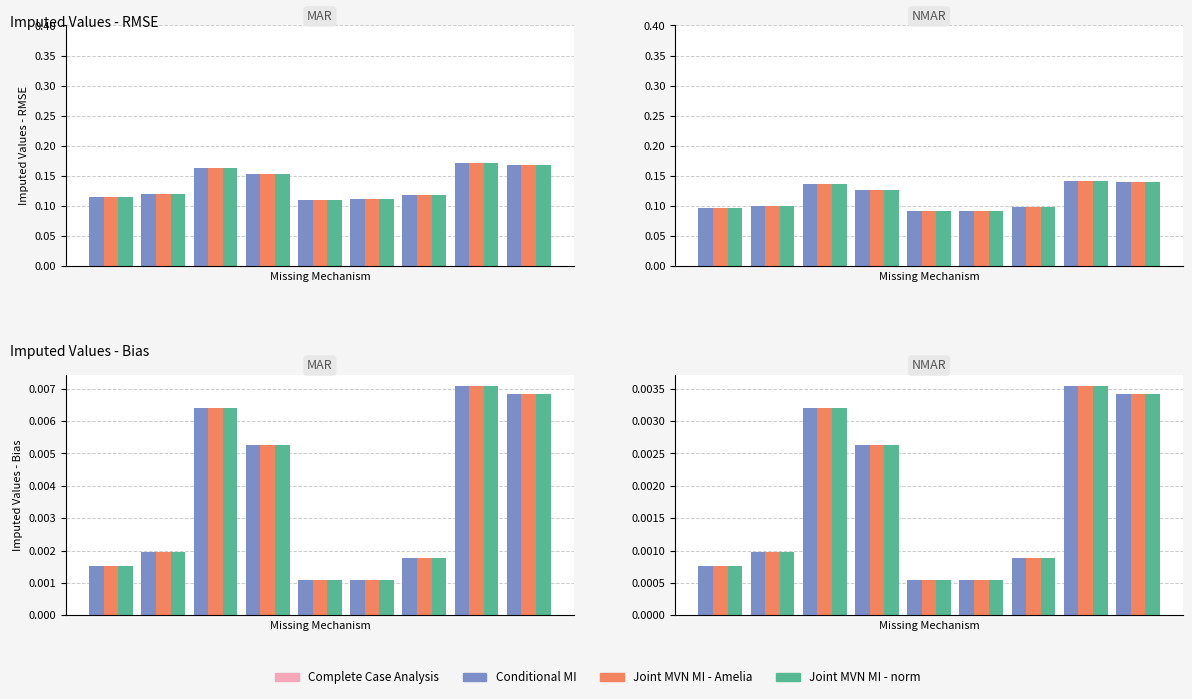

How many Conditional MI values are between 0 and 1?

9